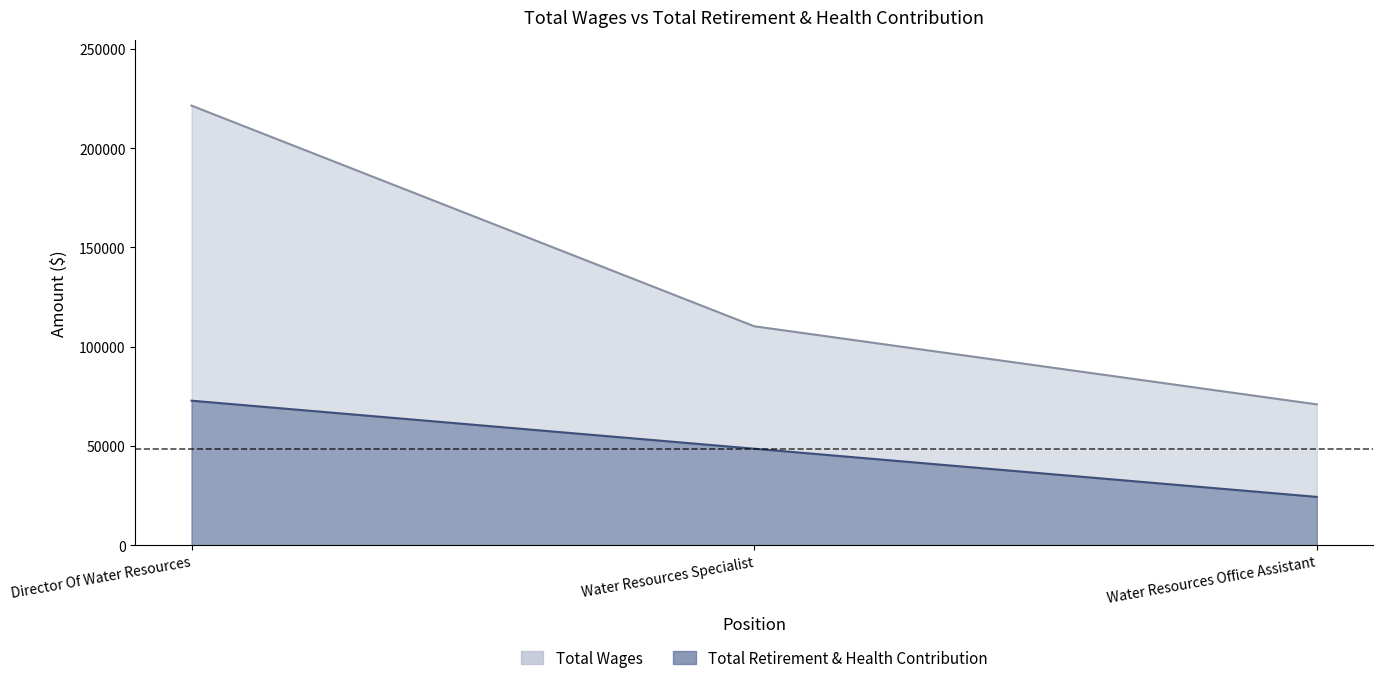

At which label does Total Retirement & Health Contribution first exceed 48586?

Director Of Water Resources